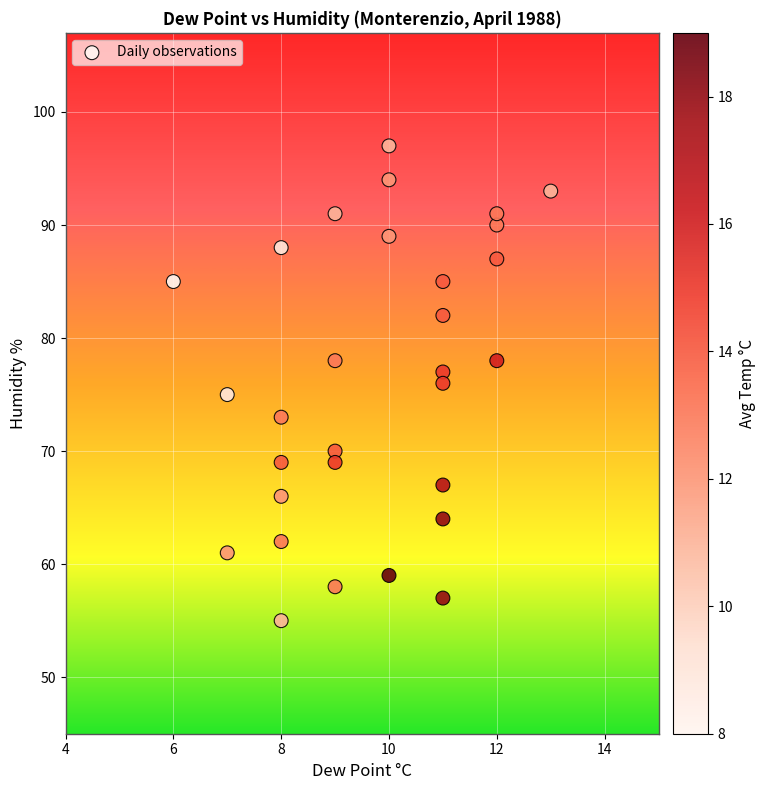

What is the range of Y values (max minus min)?

42